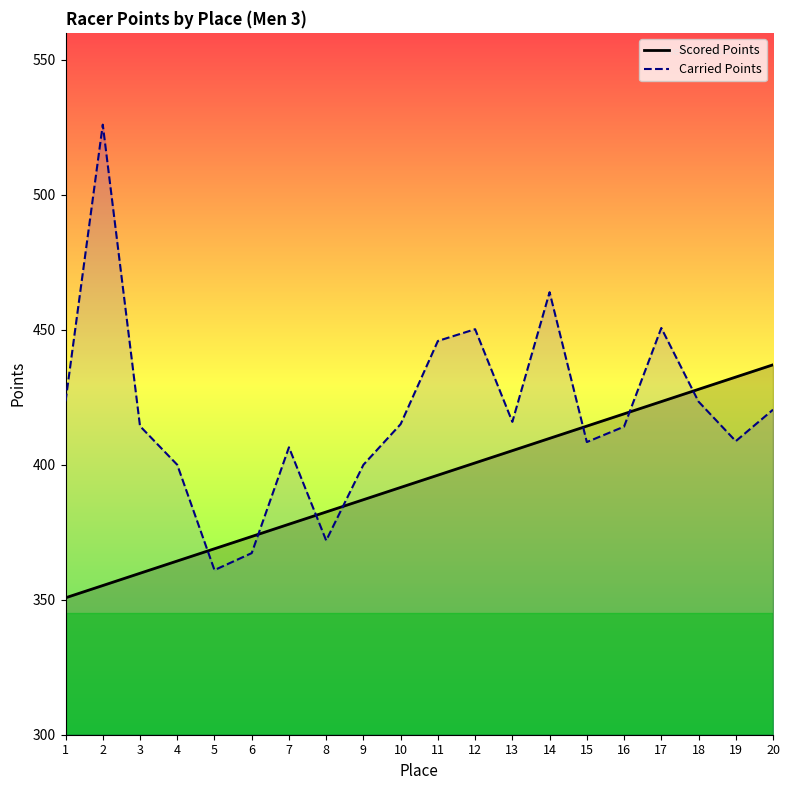

At how many categories does at least one series exceed 371?

19